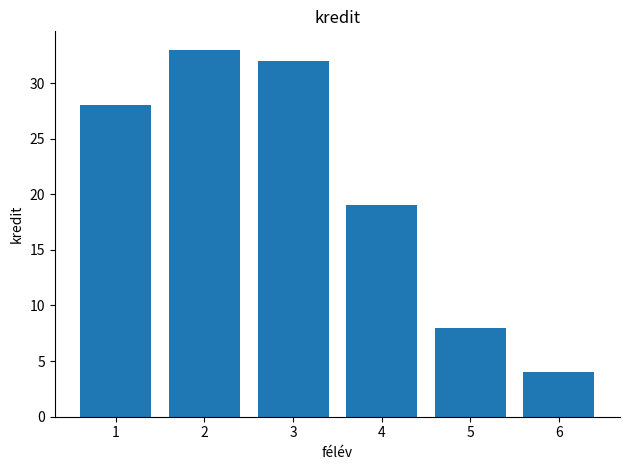

What is the difference between the values at 3 and 2?

1